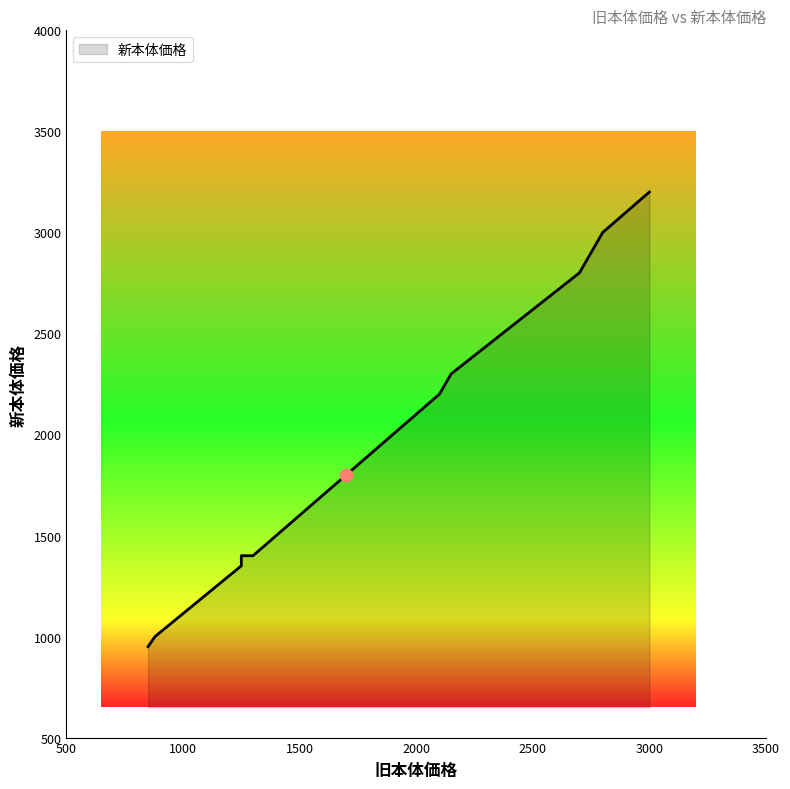

What is the change in value from 1900 to 1700?

-200